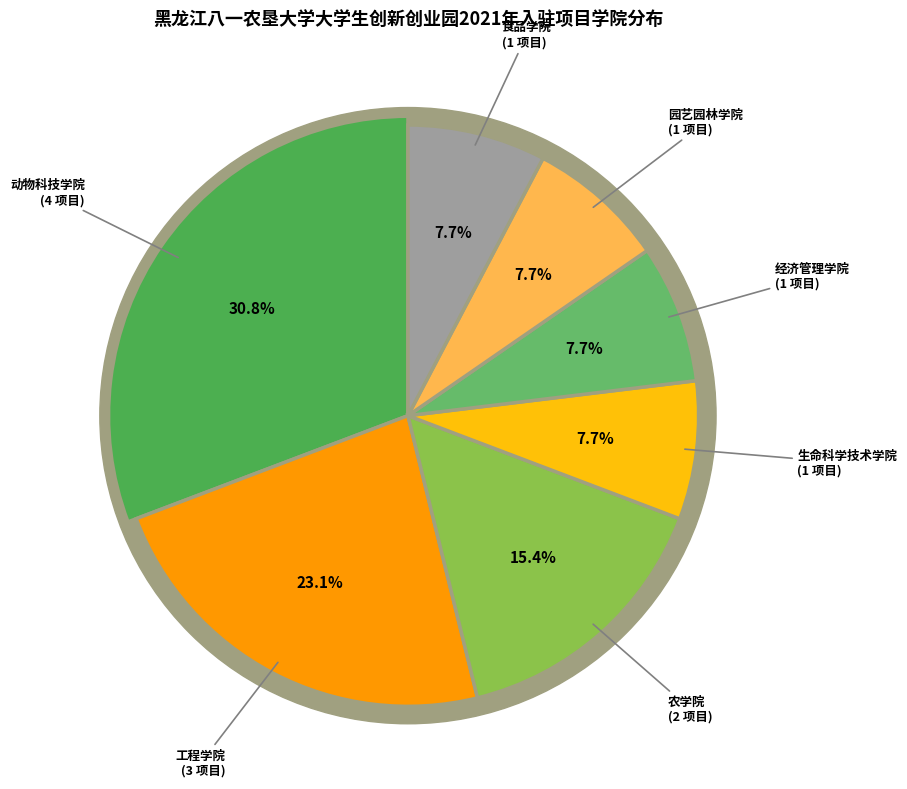

What is the largest slice in the pie chart?

动物科技学院